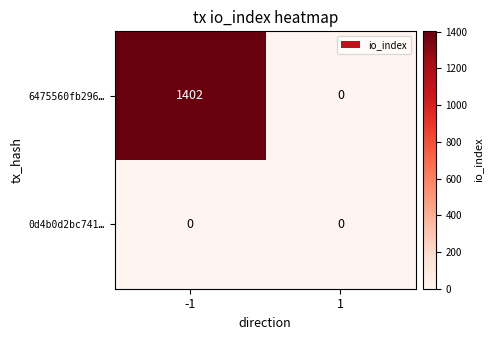

At which category is the sum across all series the highest?

-1